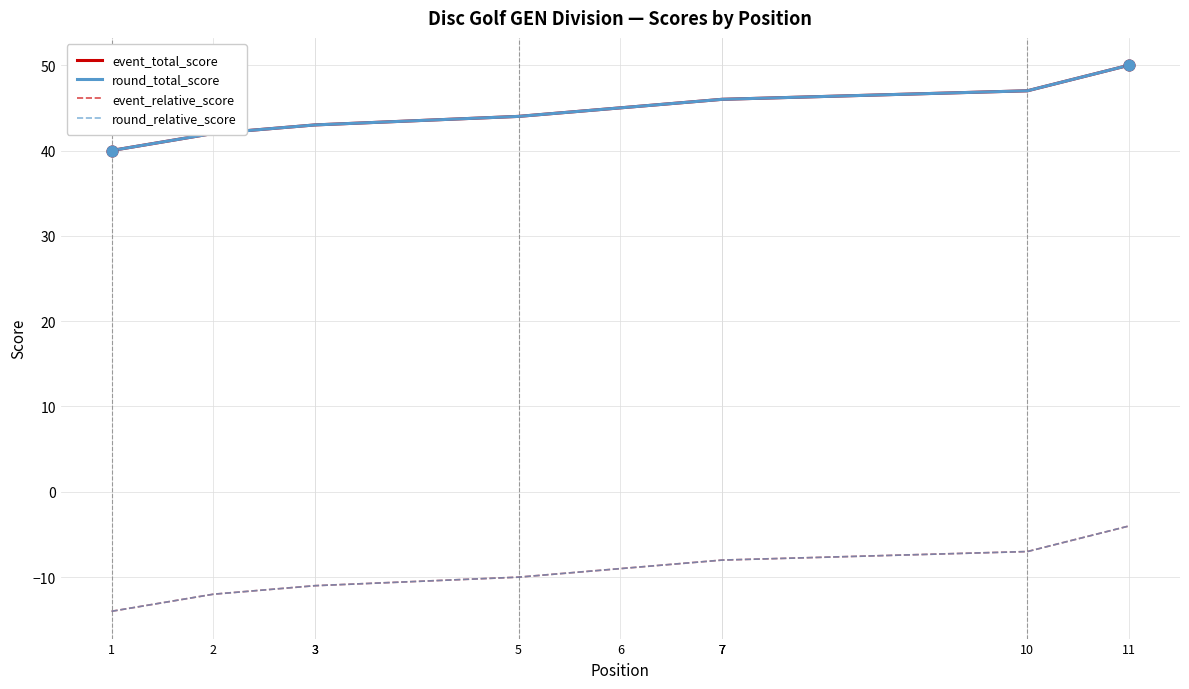

What is the total value across all series at 6?

72